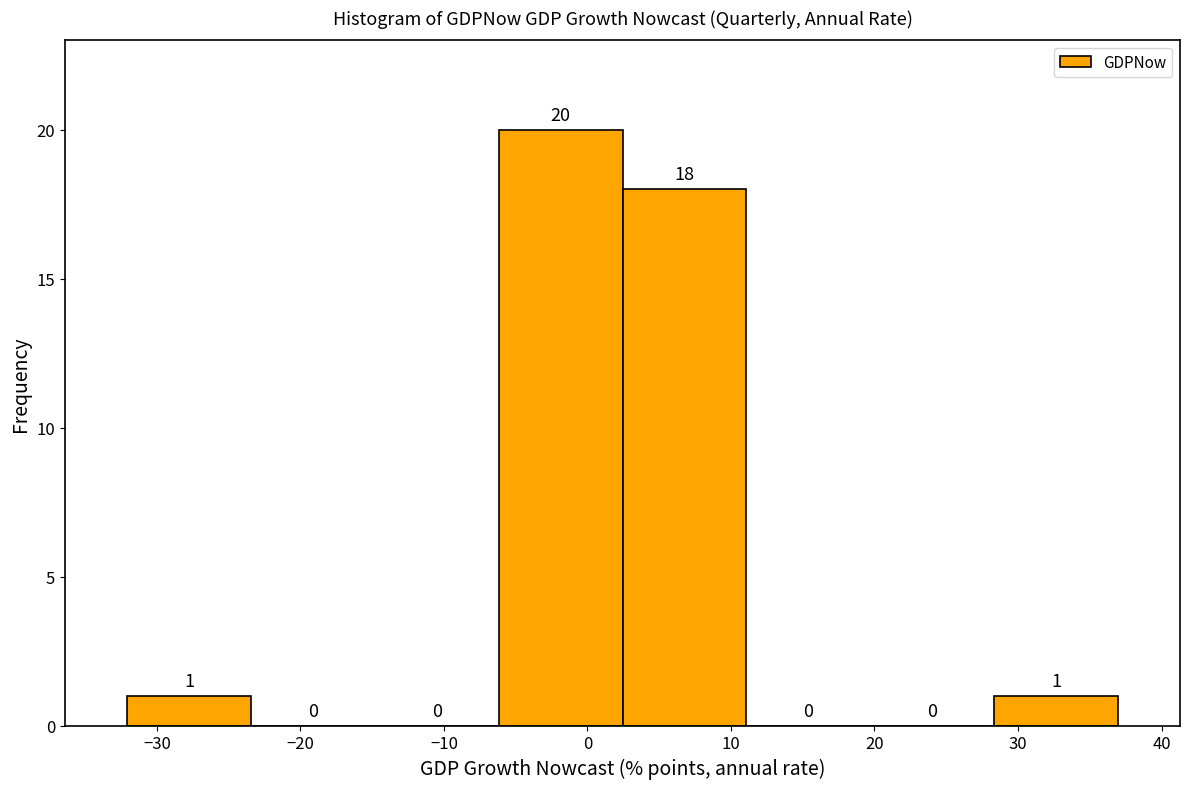

What is the height of the bar covering -32 to -23 on the x-axis? The bar edges are not printed on the chart, so give them approximately, as read against the axis.

1